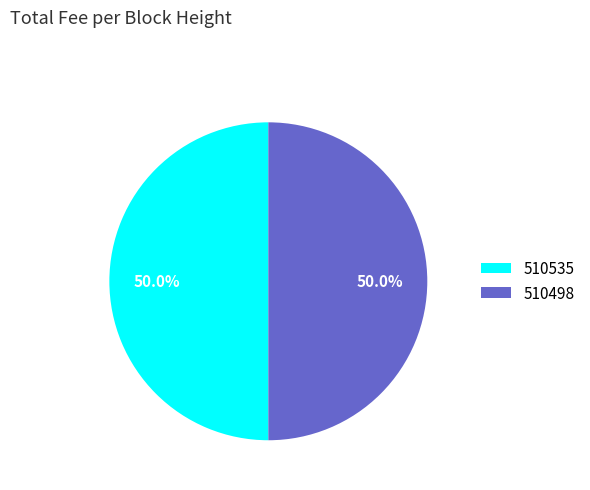

What is the total percentage of 510535 and 510498?

100.0%